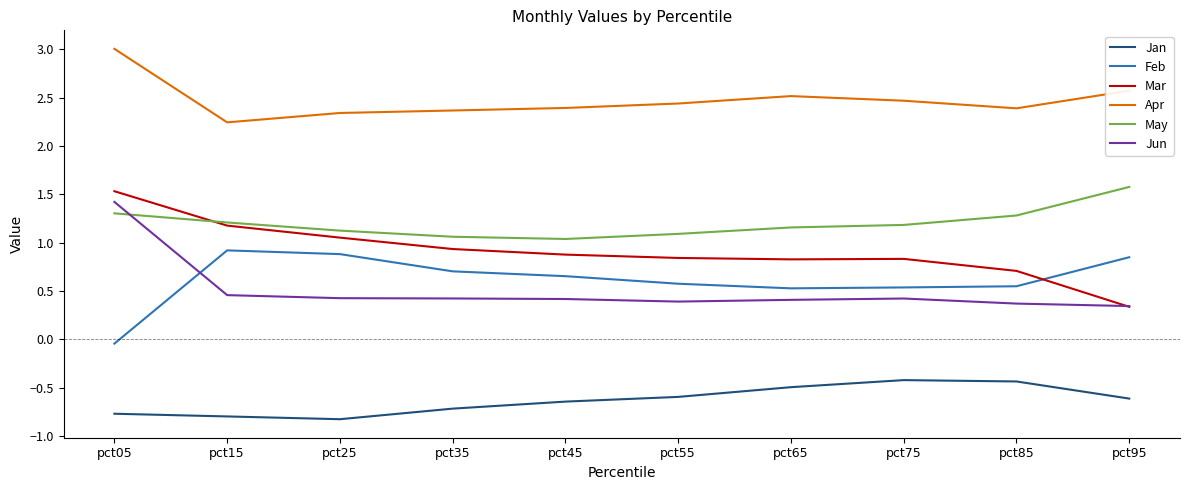

How many categories are shown in the chart?

10